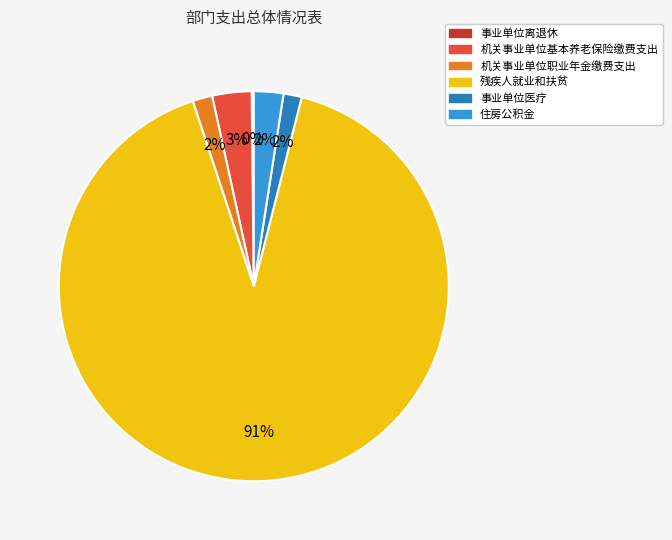

Do 机关事业单位基本养老保险缴费支出 and 住房公积金 together represent more than half of the pie?

No